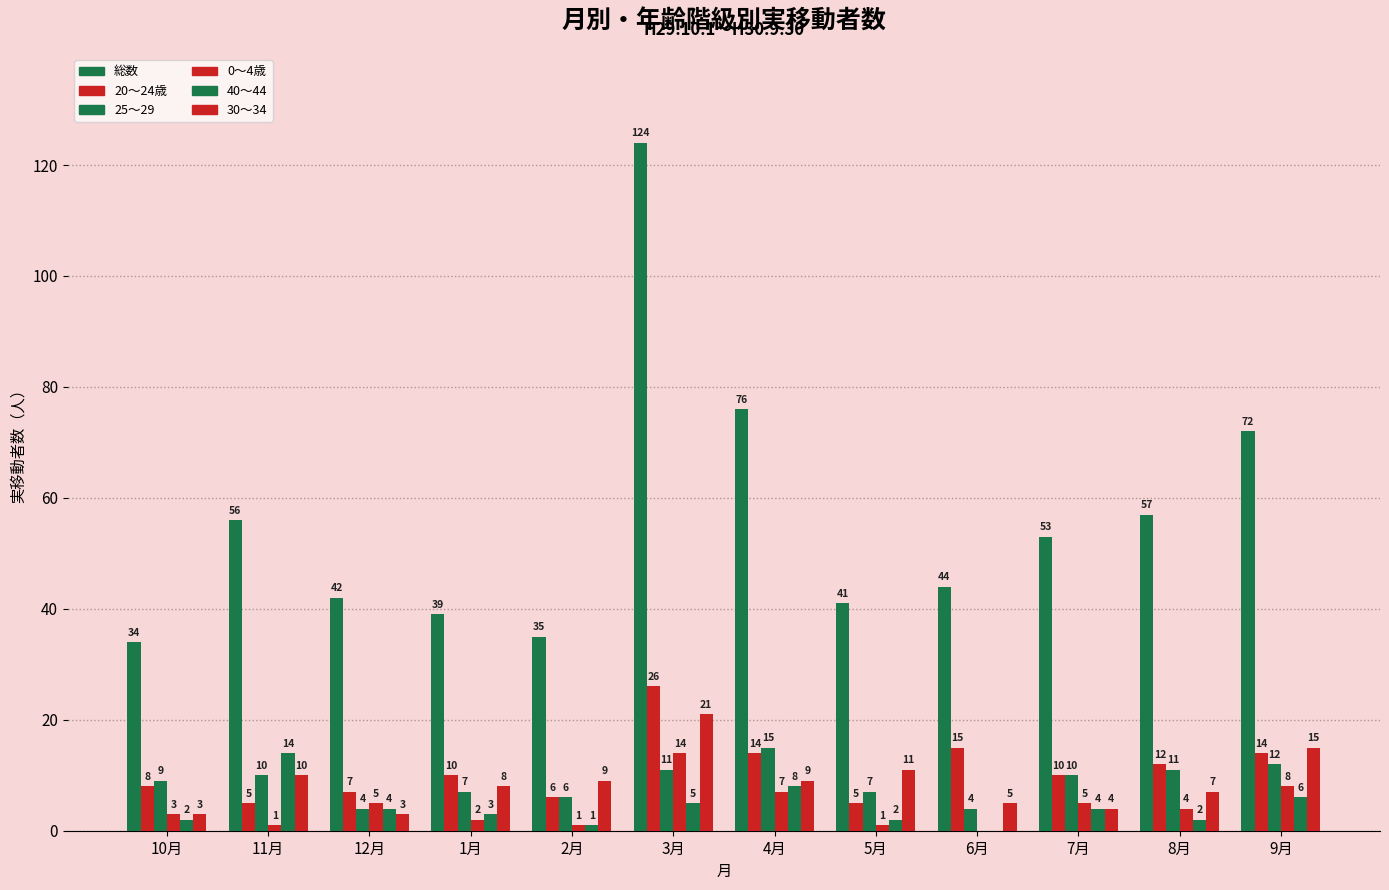

How many groups of bars are there?

12